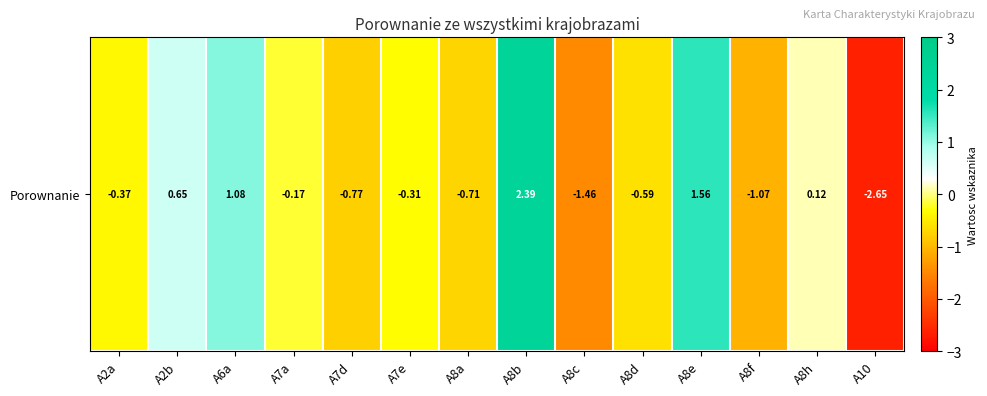

What is the smallest value displayed?

-2.6